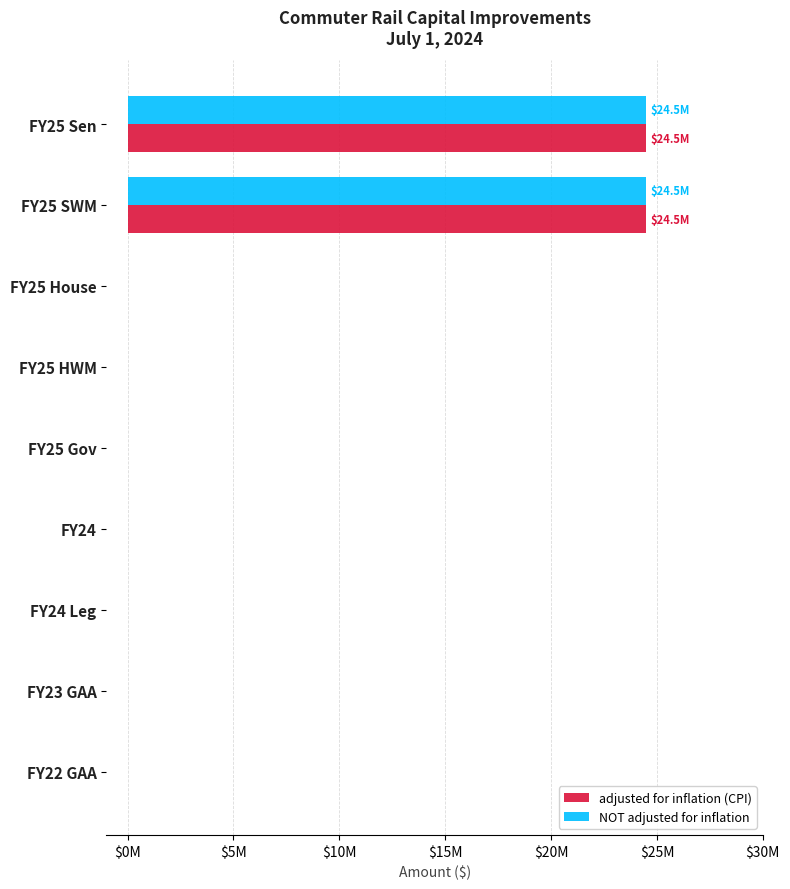

Which series has the widest spread of values?

adjusted for inflation (CPI)